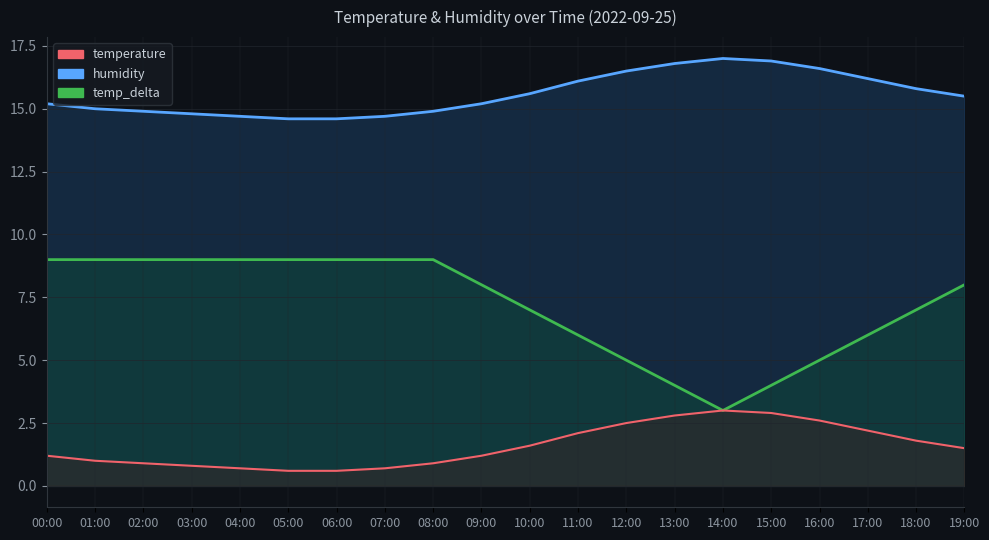

Rank the series at 11:00 from highest to lowest value.

temperature, humidity, temp_delta